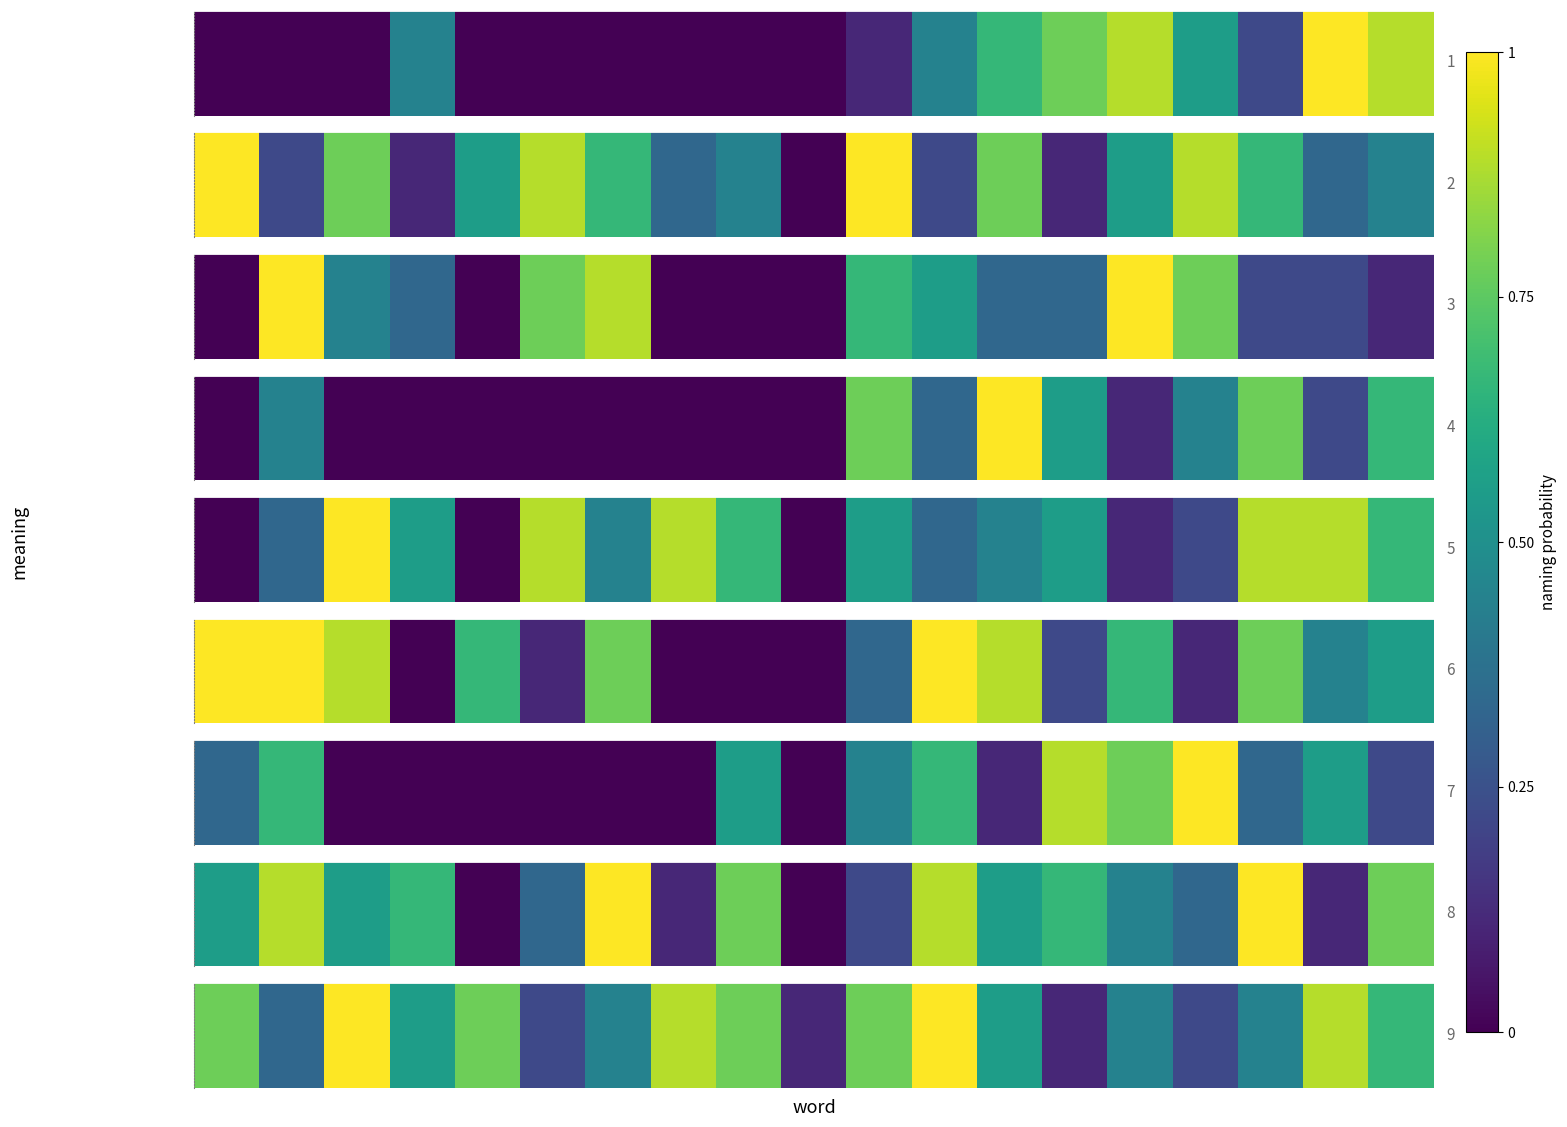

What is the sum of all values?

11.0